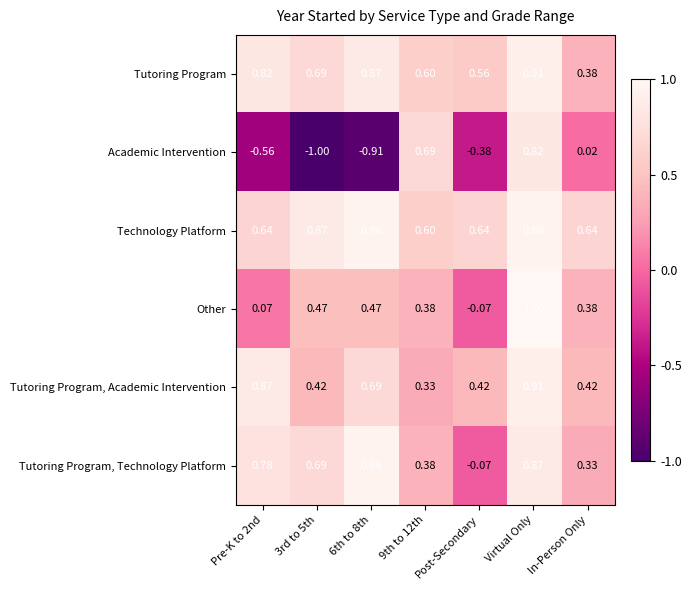

Which series has the largest total across all categories?

Technology Platform